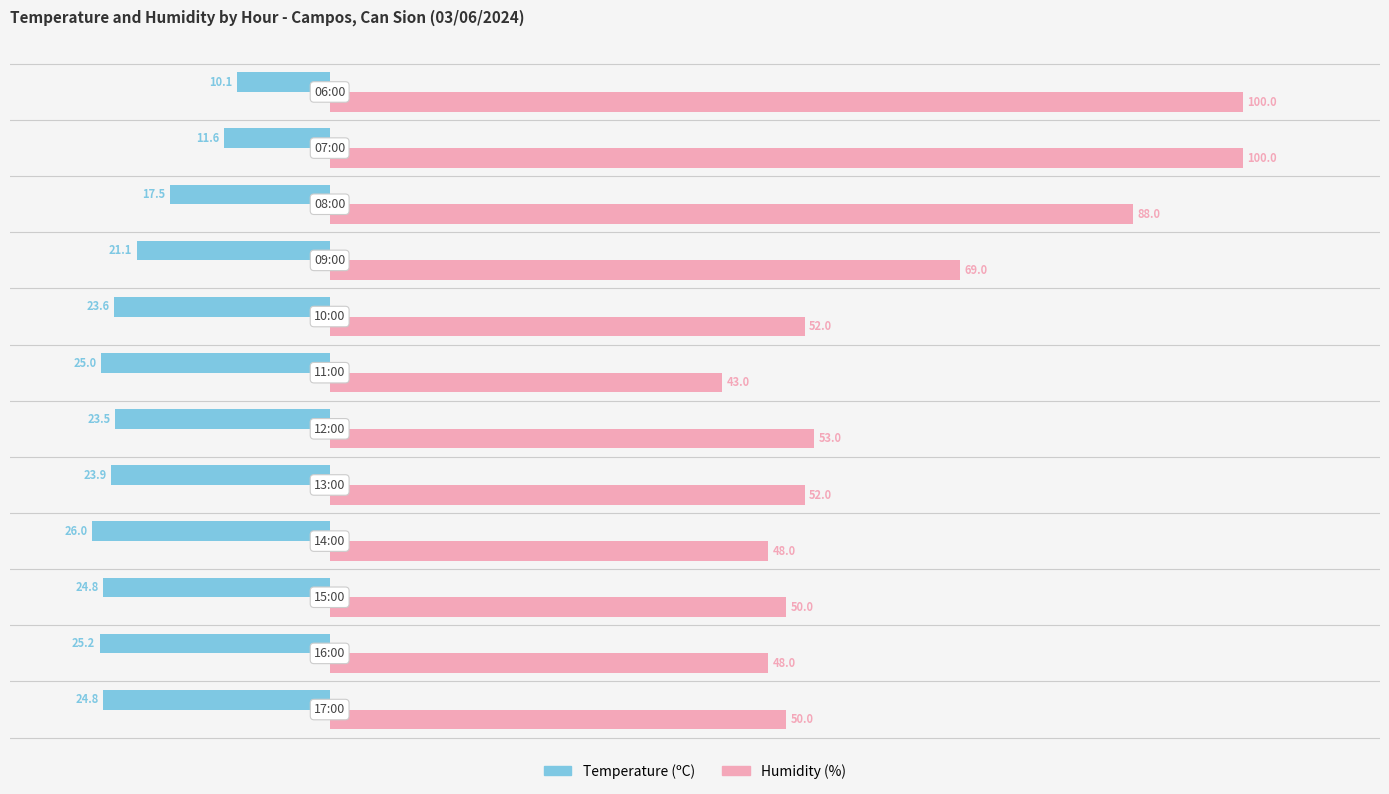

Which series has the largest total across all categories?

Humidity (%)